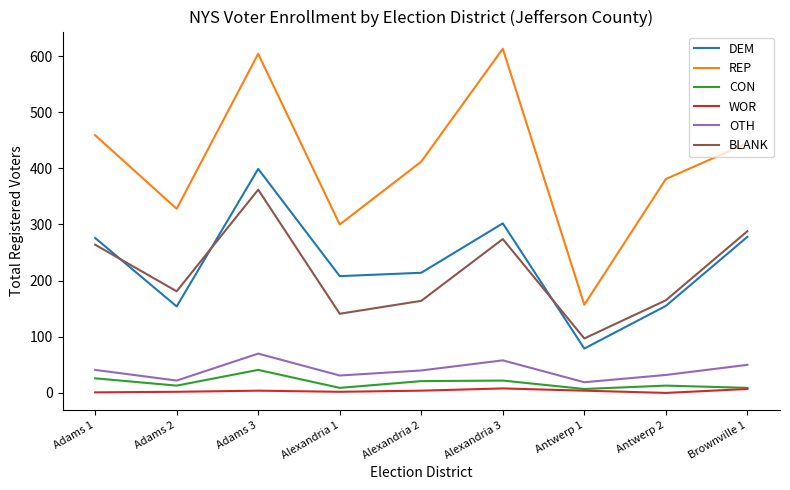

True or false: BLANK and REP intersect in this chart.

False